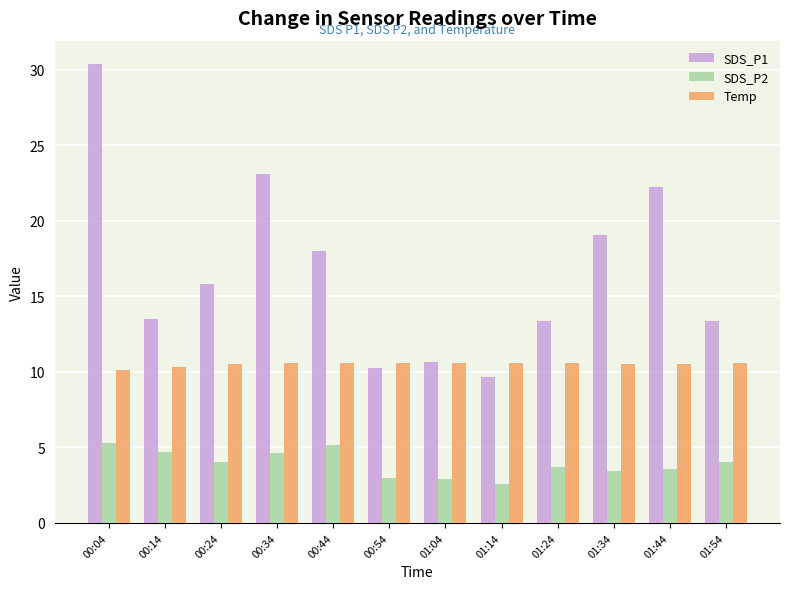

At which label is SDS_P1 closest to 20?

01:34